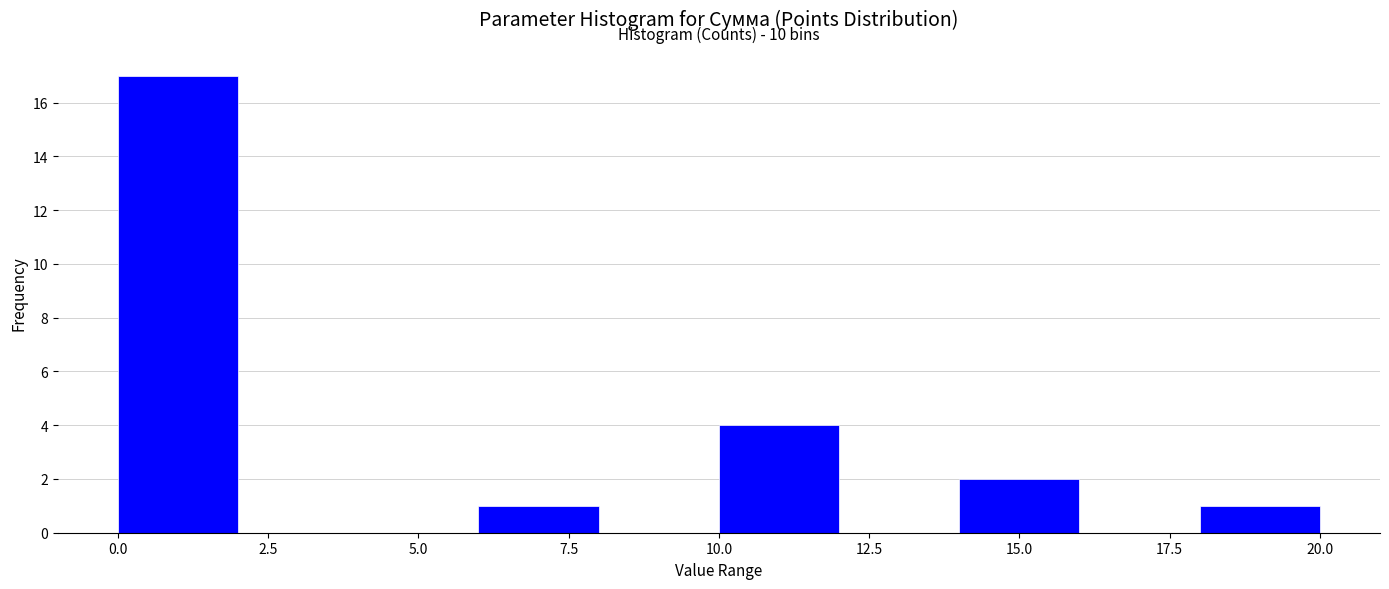

Which range on the x-axis has the tallest bar?

0 to 2